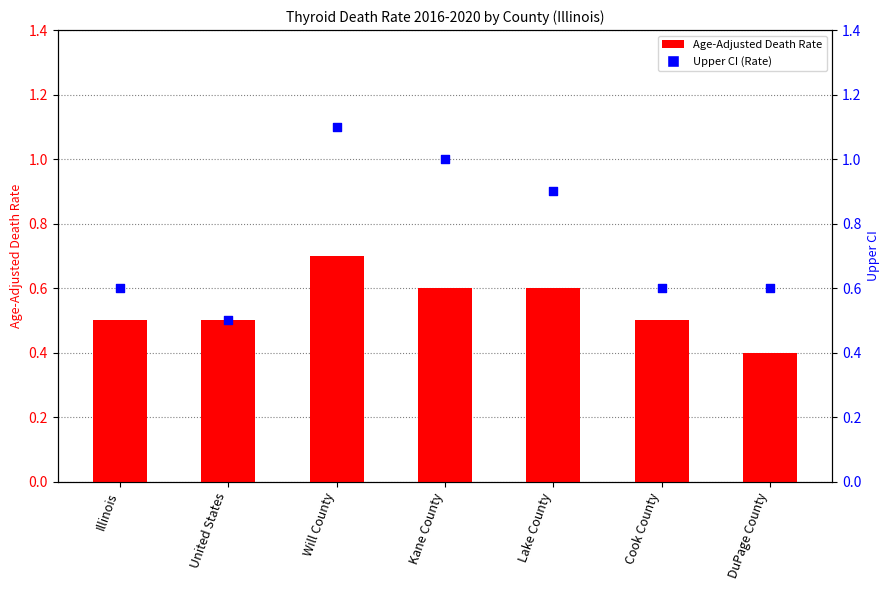

What are all the series names shown in the legend?

Age-Adjusted Death Rate, Upper CI (Rate)